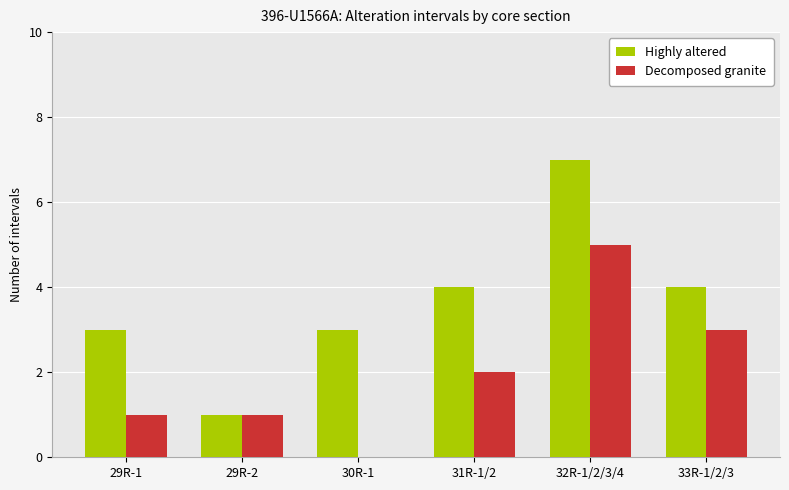

Which category has the highest value across all series?

32R-1/2/3/4